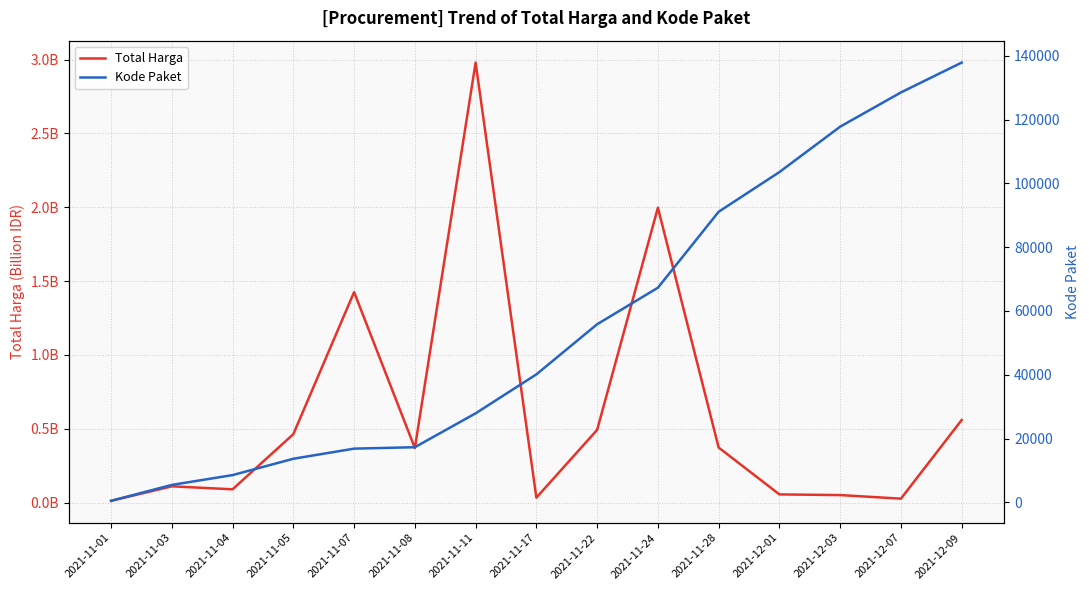

Count the number of data series in this chart.

2